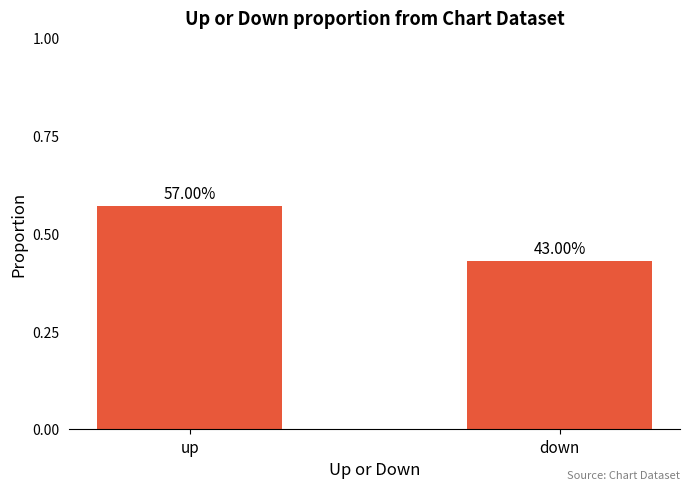

Reading right to left, extract all data points from this chart.

down=0.4	up=0.6